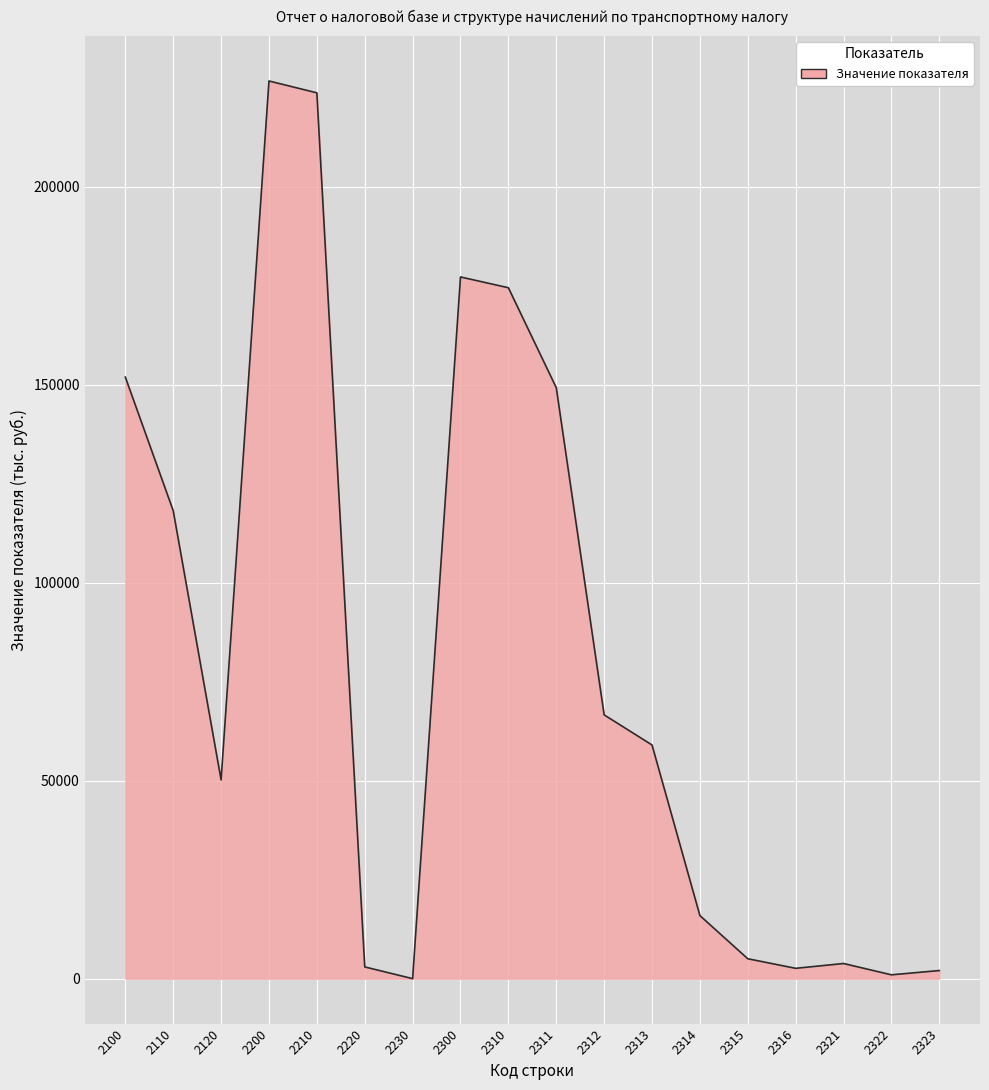

True or false: the data shows 271058 at 2100.

False